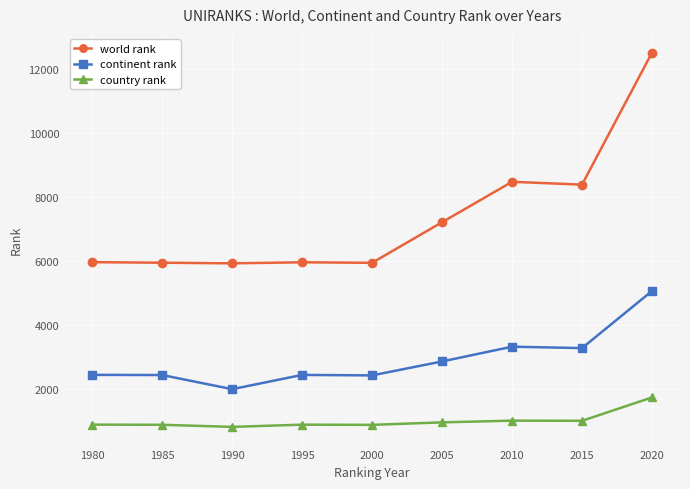

Is it true that country rank equals 871 at 2000?

True